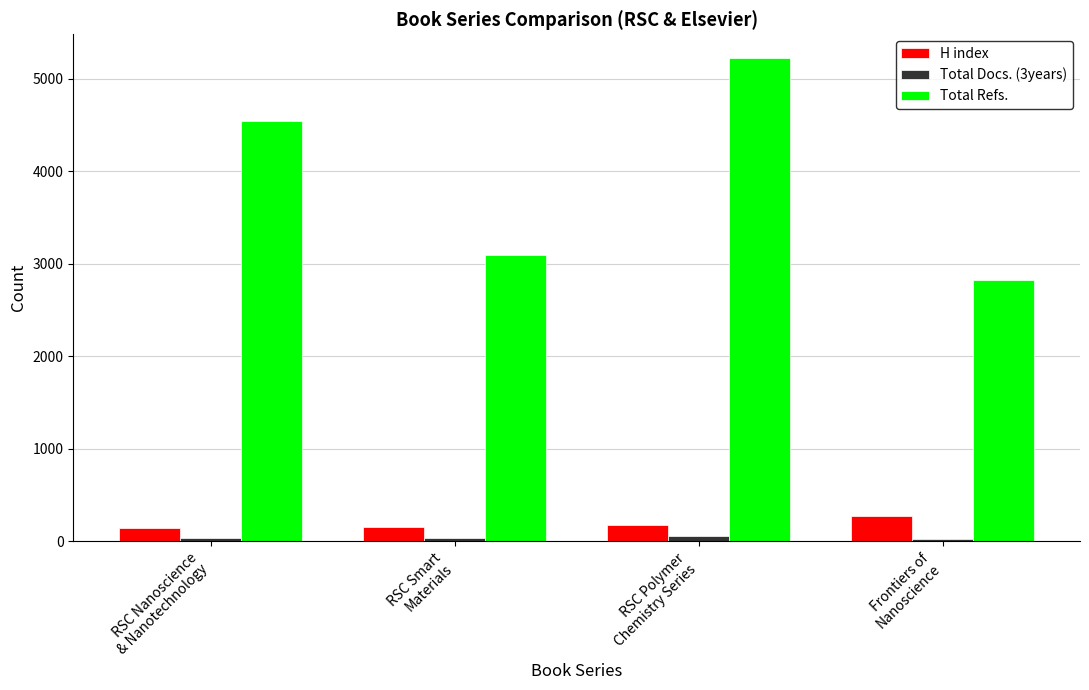

What is the value of the Total Refs. bar at the 4th from the left?

2830